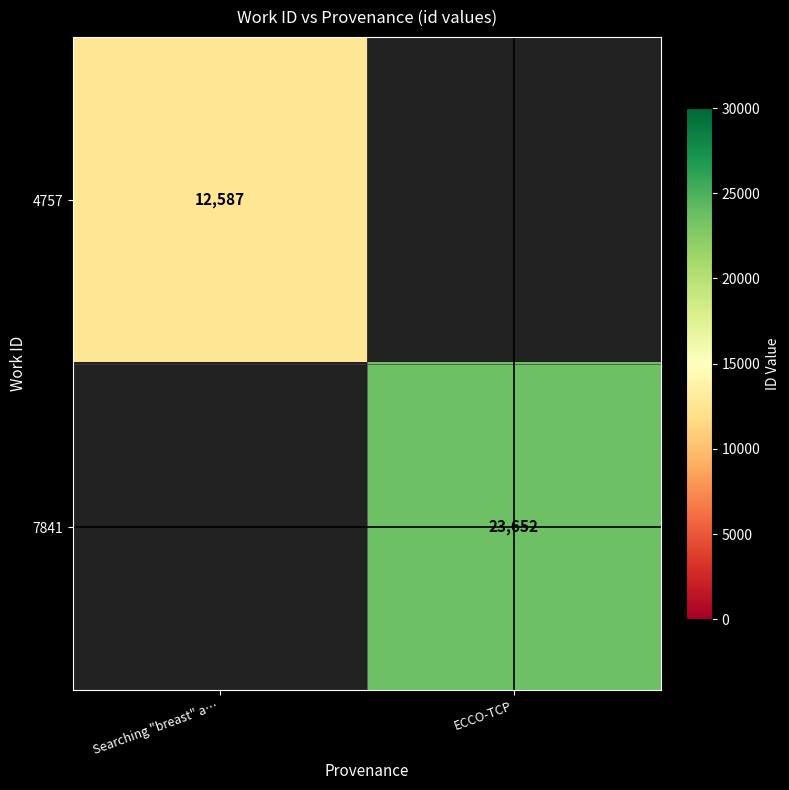

What is the smallest value displayed?

12587.0